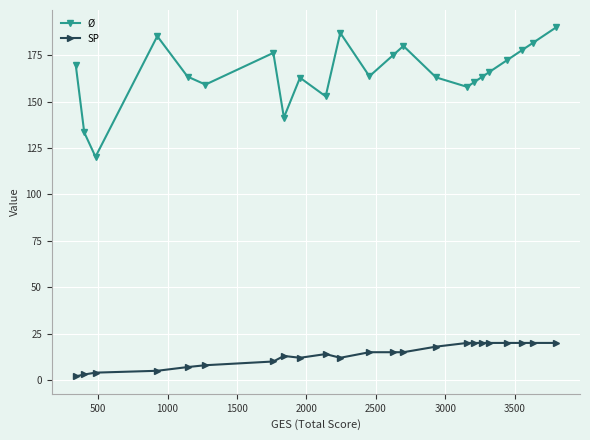

True or false: Ø has more than 1 points higher than both neighbors.

True